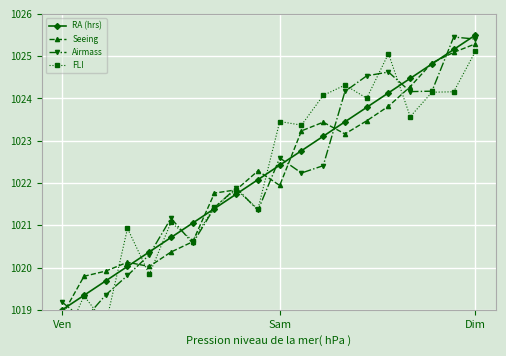

Is this an area chart (filled region under the line)?

No